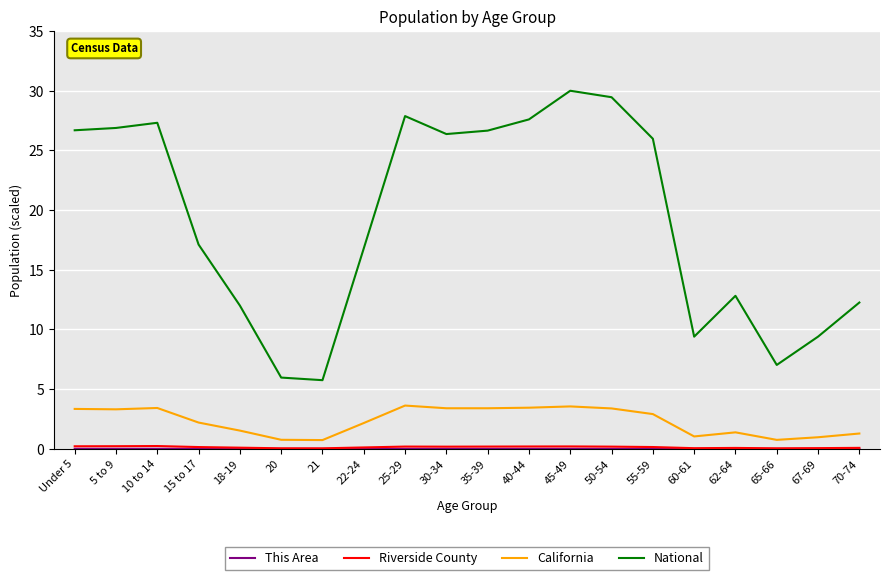

Between 5 to 9 and 20, which series saw the biggest shift?

National